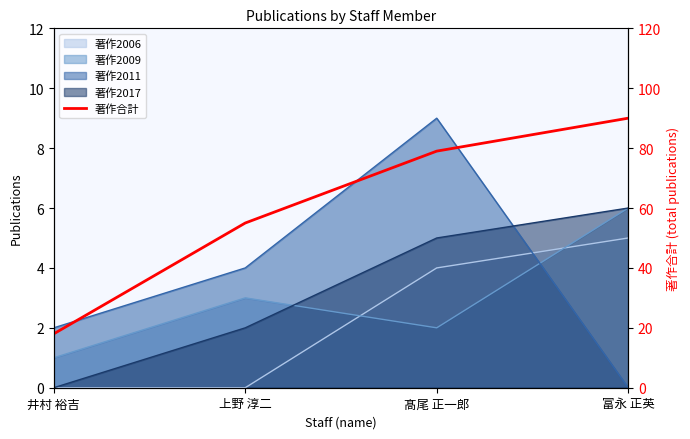

What is the difference between the values at 井村 裕吉 and 髙尾 正一郎?

61